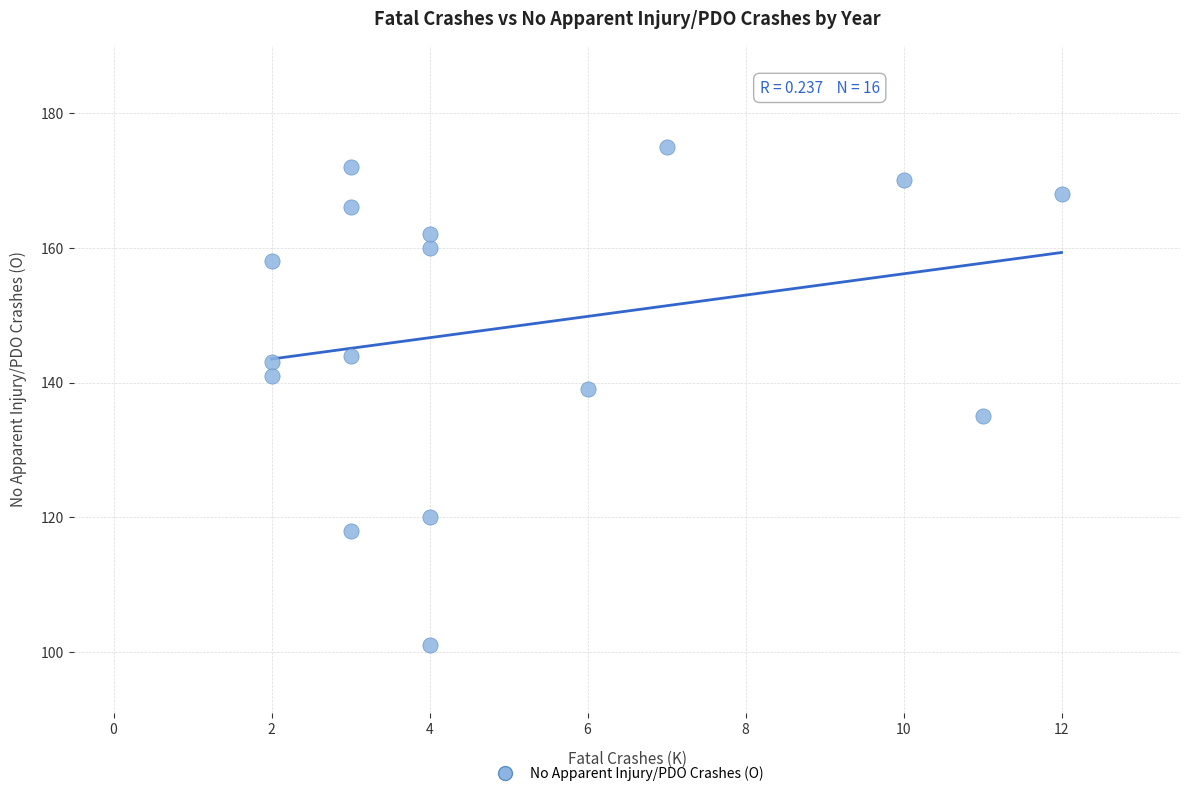

What is the range of Y values (max minus min)?

74